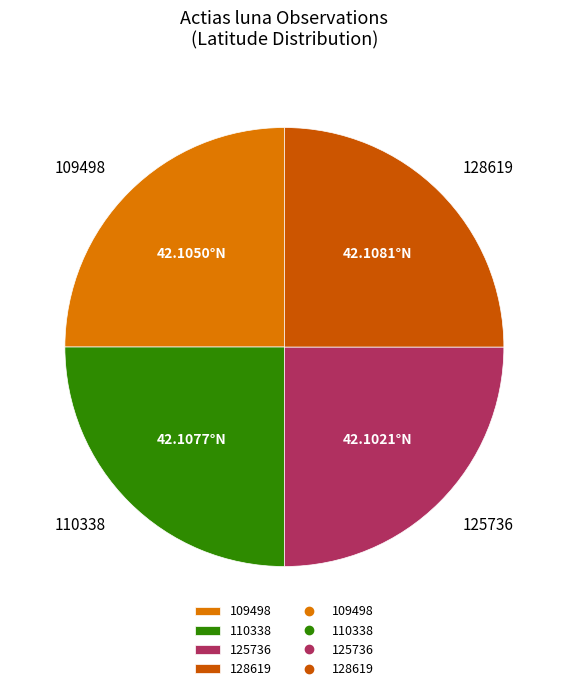

True or false: 125736 accounts for 25% of the total.

True